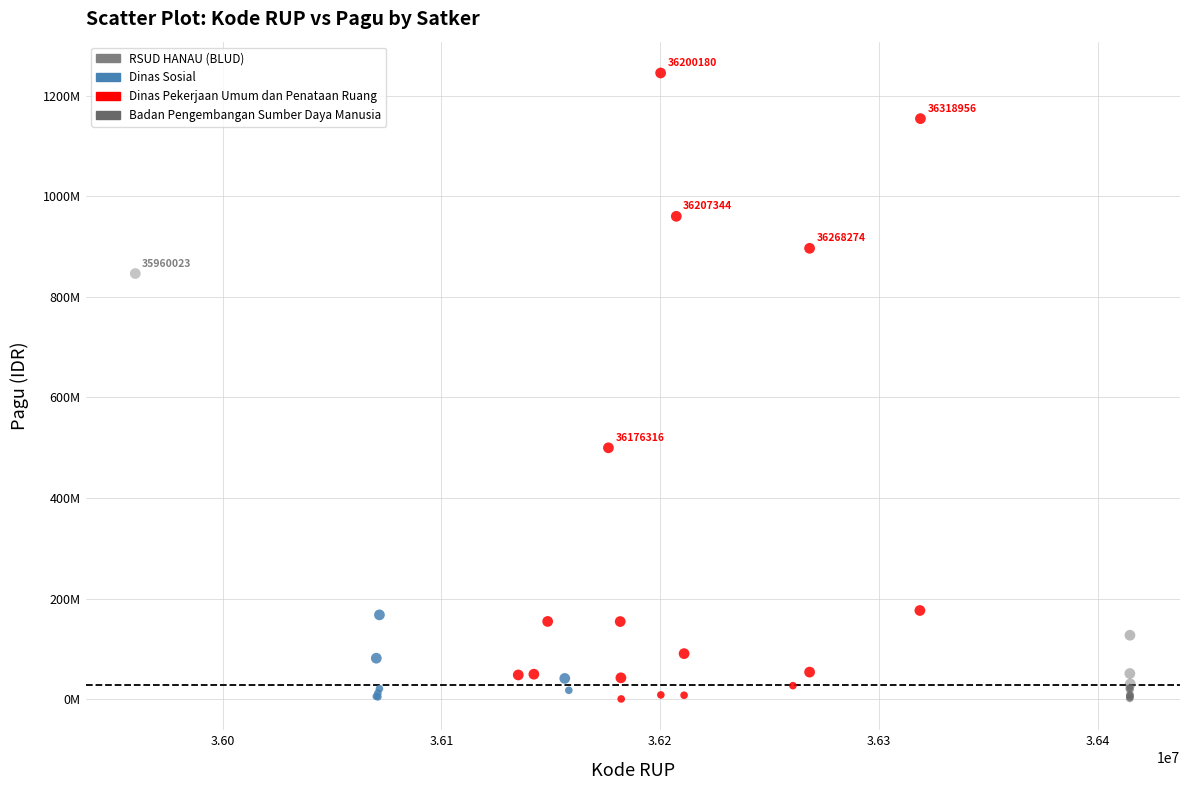

What are all the series names shown in the legend?

RSUD HANAU (BLUD), Dinas Sosial, Dinas Pekerjaan Umum dan Penataan Ruang, Badan Pengembangan Sumber Daya Manusia